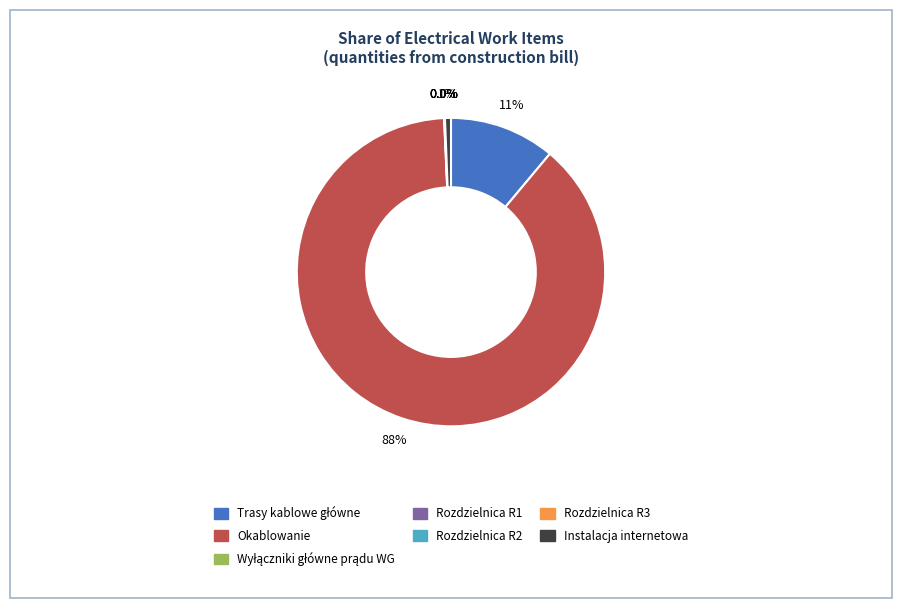

What is the largest slice in the pie chart?

Okablowanie